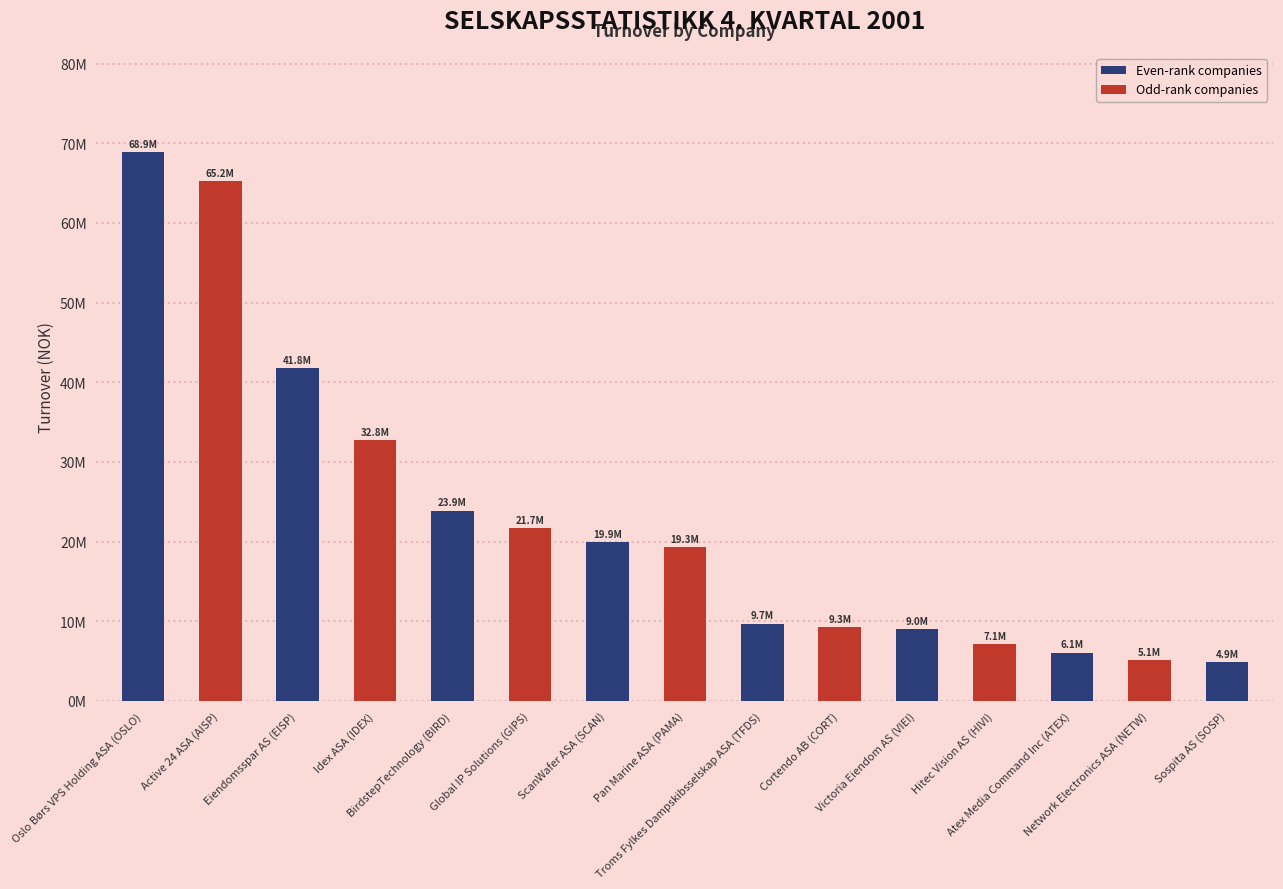

Are the bars horizontal?

No